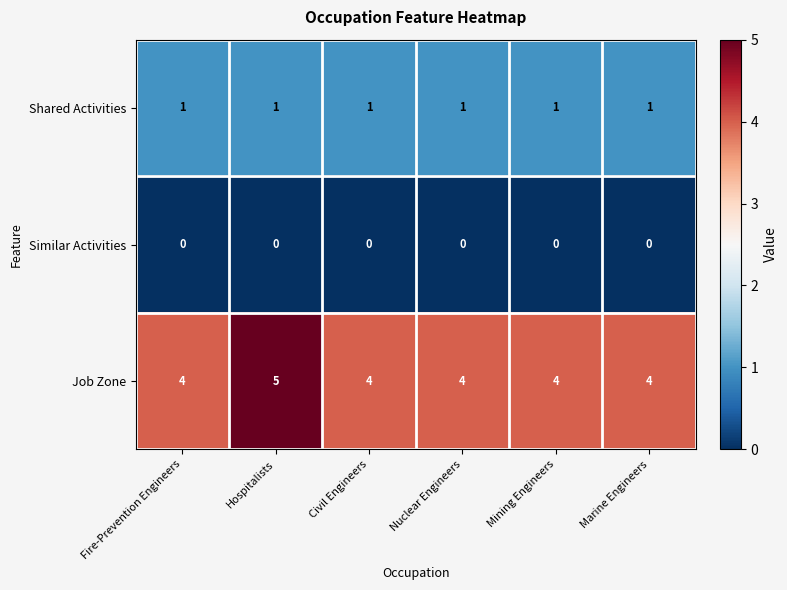

At how many categories does at least one series exceed 1?

6